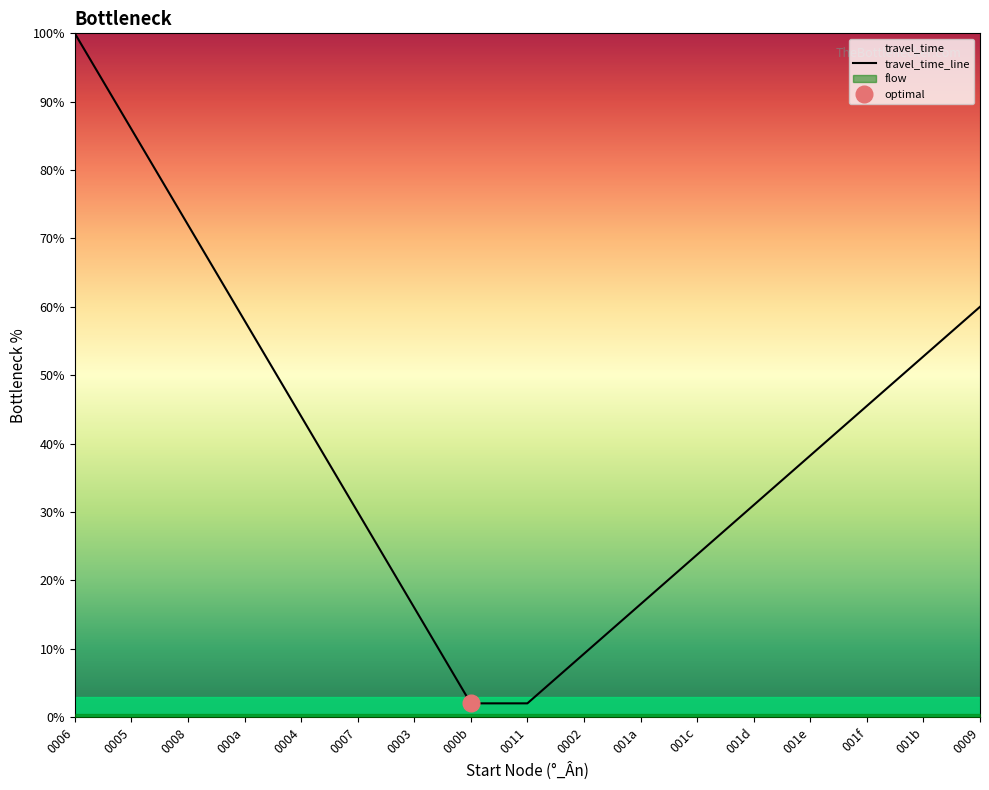

What is the value of the 17th point from the left?

60.0